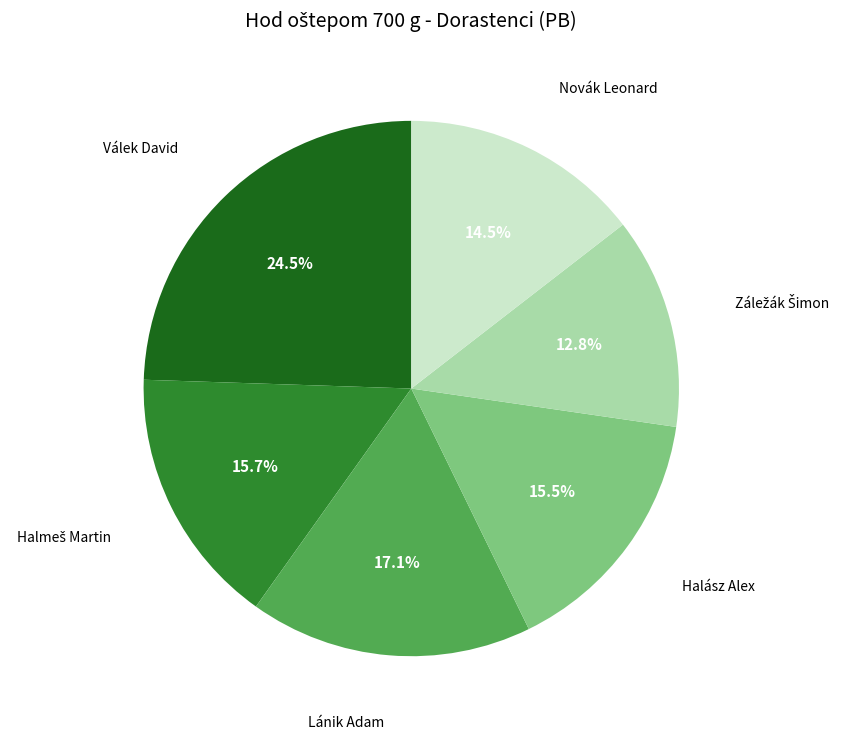

Is there any slice that represents more than half of the pie?

No